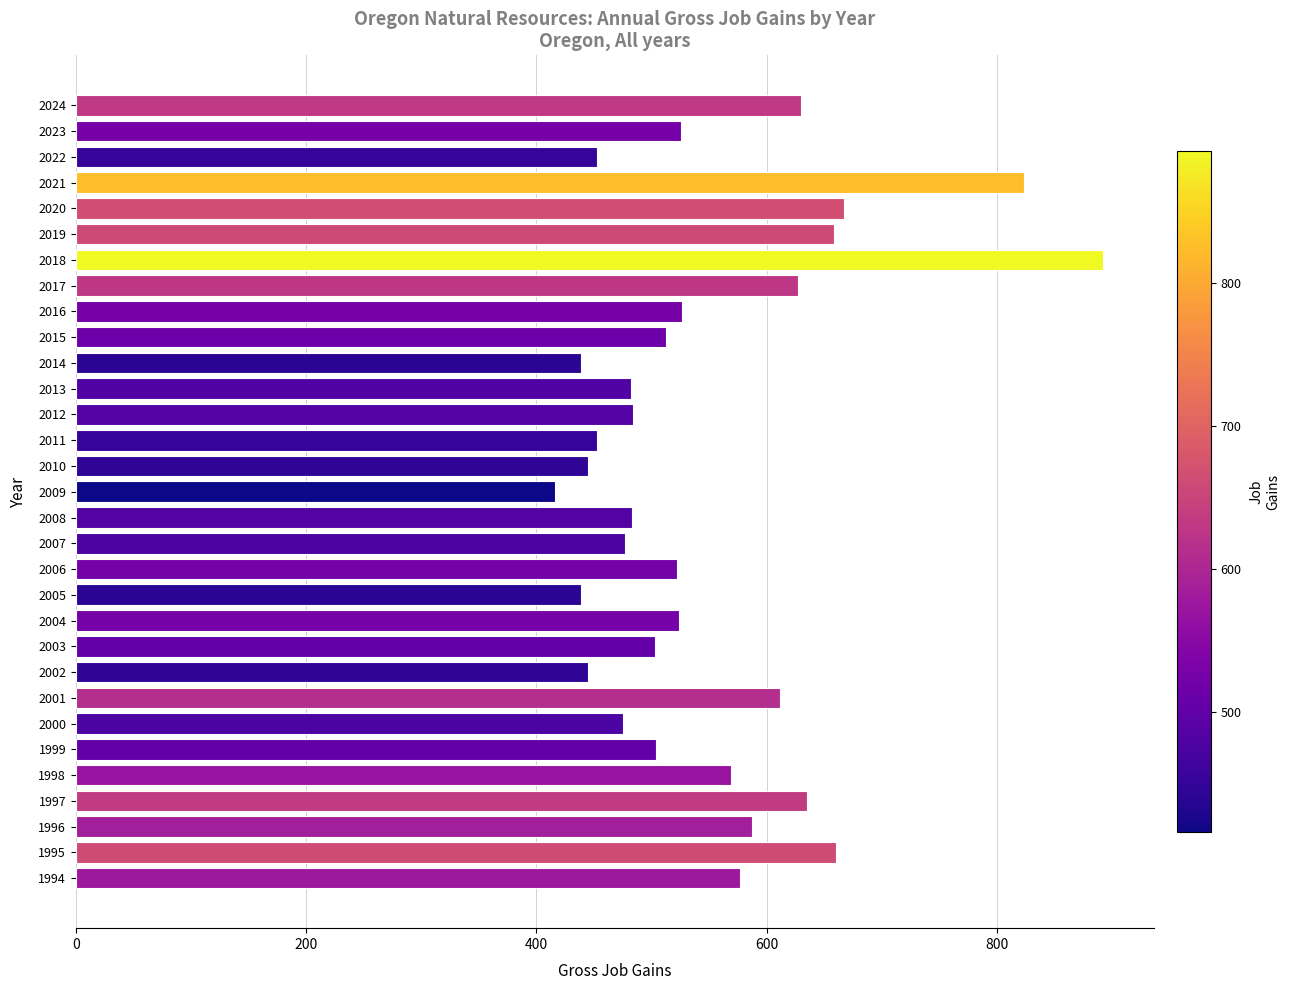

Is it true that the value at 2004 is 925?

False